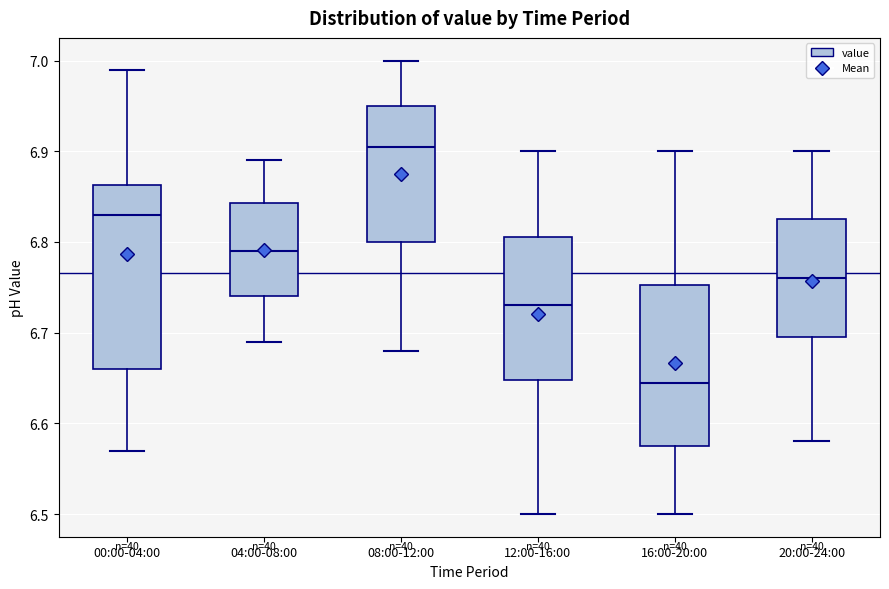

Where is the upper edge of the box for 04:00-08:00 on the y-axis? The values are not printed on the chart, so give them approximately, as read against the axis.

6.84